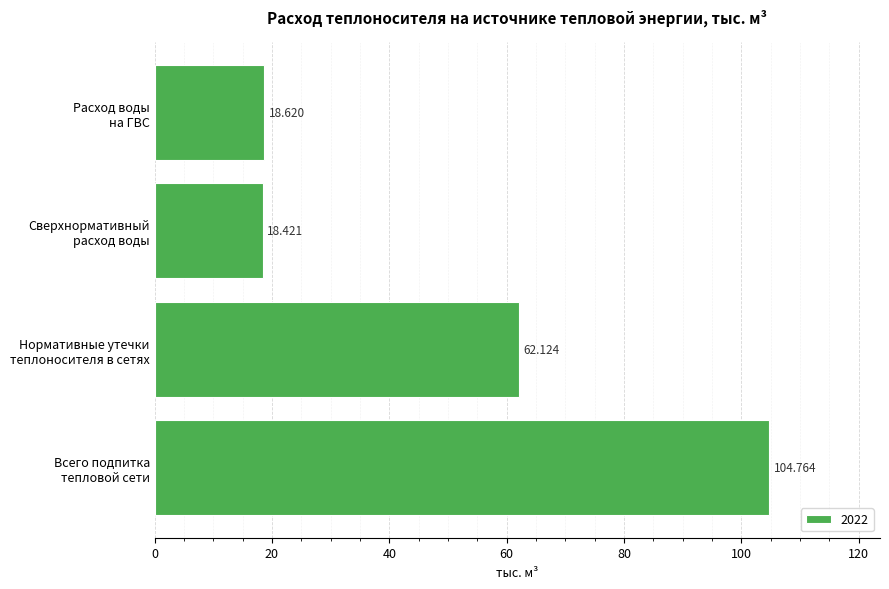

The value at Расход воды
на ГВС is 28.4. True or false?

False